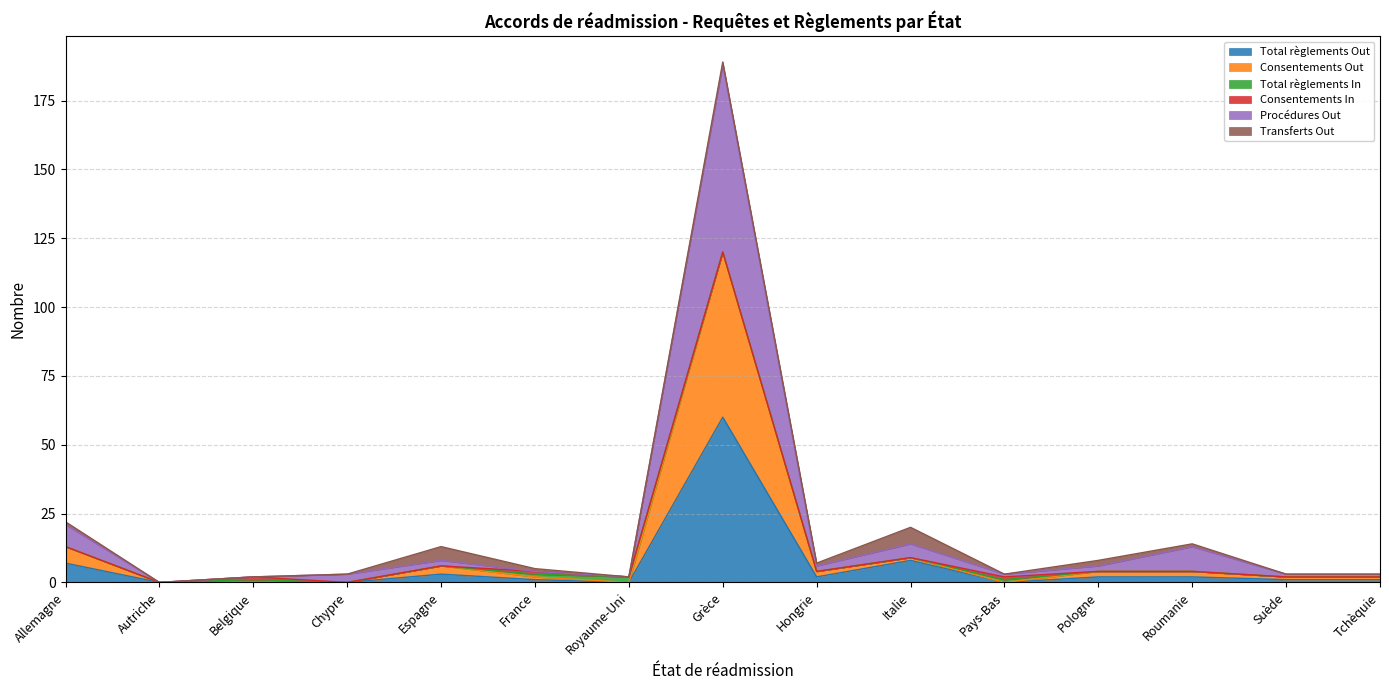

True or false: Consentements Out has more than 1 interior local peaks.

True